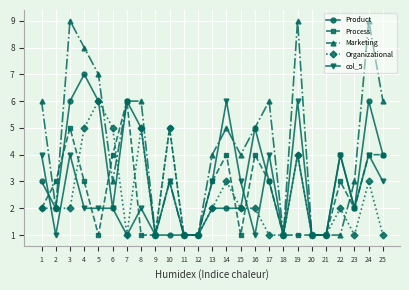

Reading left to right, extract all data points from this chart.

Product: 1=3	2=2	3=6	4=7	5=6	6=2	7=6	8=5	9=1	10=1	11=1	12=1	13=2	14=2	15=2	16=5	17=3	18=1	19=4	20=1	21=1	22=4	23=2	24=6	25=4
Process: 1=2	2=3	3=5	4=3	5=1	6=4	7=6	8=1	9=1	10=5	11=1	12=1	13=3	14=4	15=1	16=4	17=3	18=1	19=1	20=1	21=1	22=3	23=2	24=4	25=4
Marketing: 1=6	2=2	3=9	4=8	5=7	6=3	7=6	8=6	9=1	10=3	11=1	12=1	13=4	14=5	15=4	16=5	17=6	18=1	19=9	20=1	21=1	22=1	23=3	24=9	25=6
Organizational: 1=2	2=2	3=2	4=5	5=6	6=5	7=1	8=5	9=1	10=5	11=1	12=1	13=2	14=3	15=2	16=2	17=1	18=1	19=4	20=1	21=1	22=2	23=1	24=3	25=1
col_5: 1=4	2=1	3=4	4=2	5=2	6=2	7=1	8=2	9=1	10=3	11=1	12=1	13=3	14=6	15=3	16=1	17=4	18=1	19=6	20=1	21=1	22=4	23=2	24=4	25=3